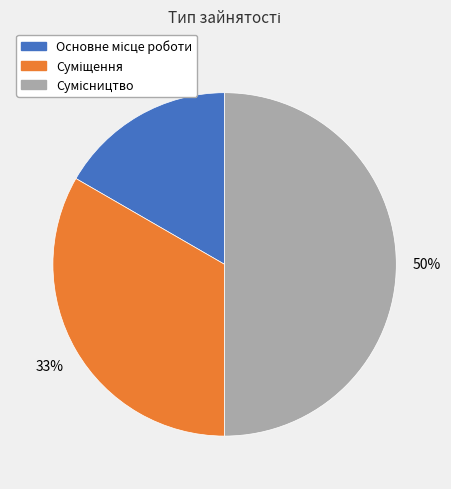

How many segments does this pie chart have?

3